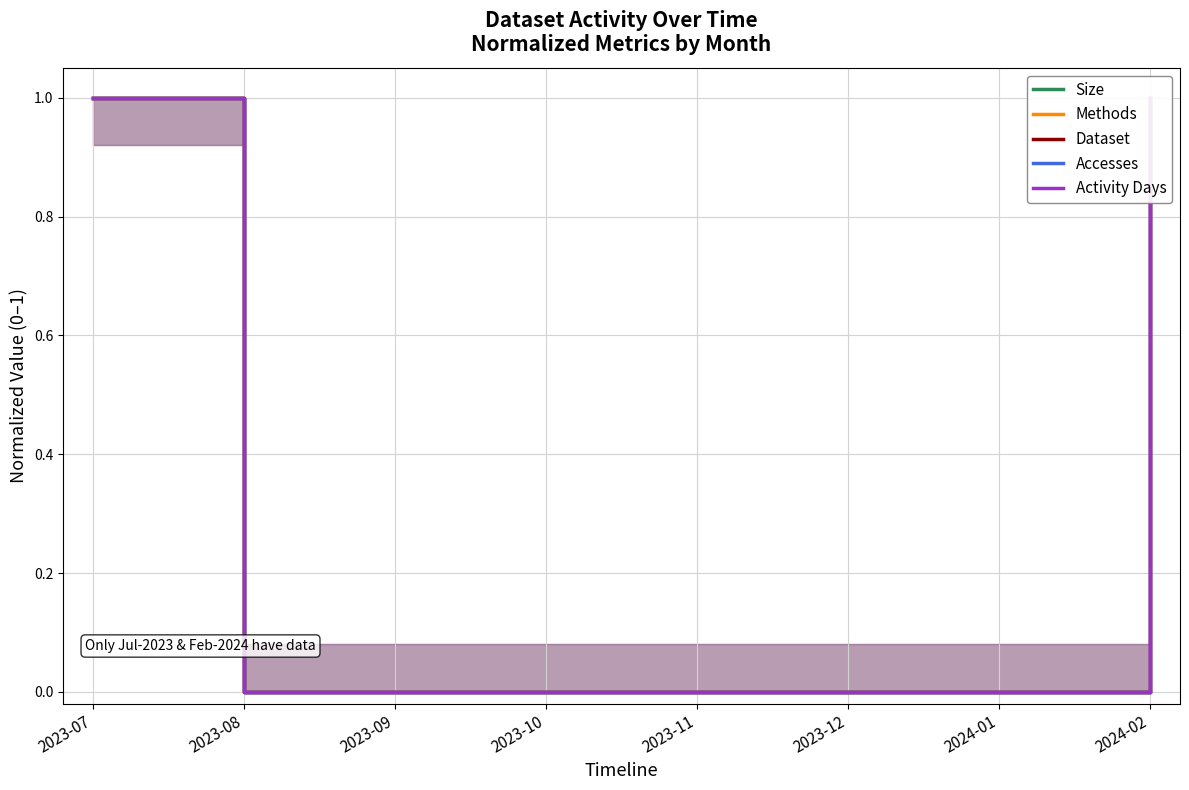

Which series has the widest spread of values?

Size